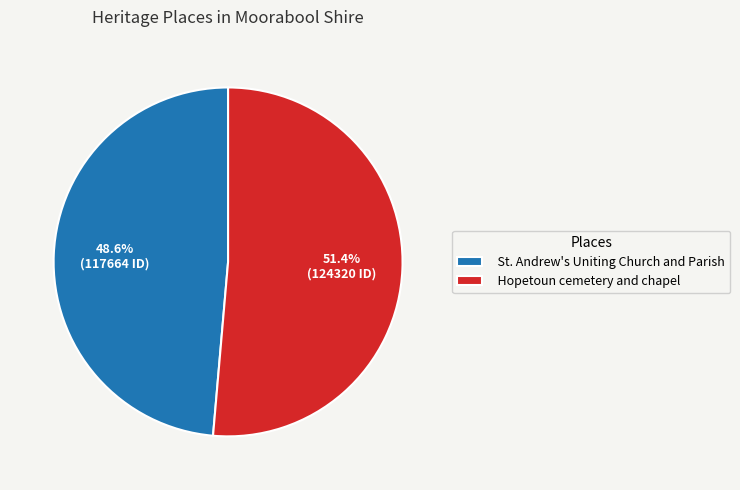

How many slices are in this pie chart?

2